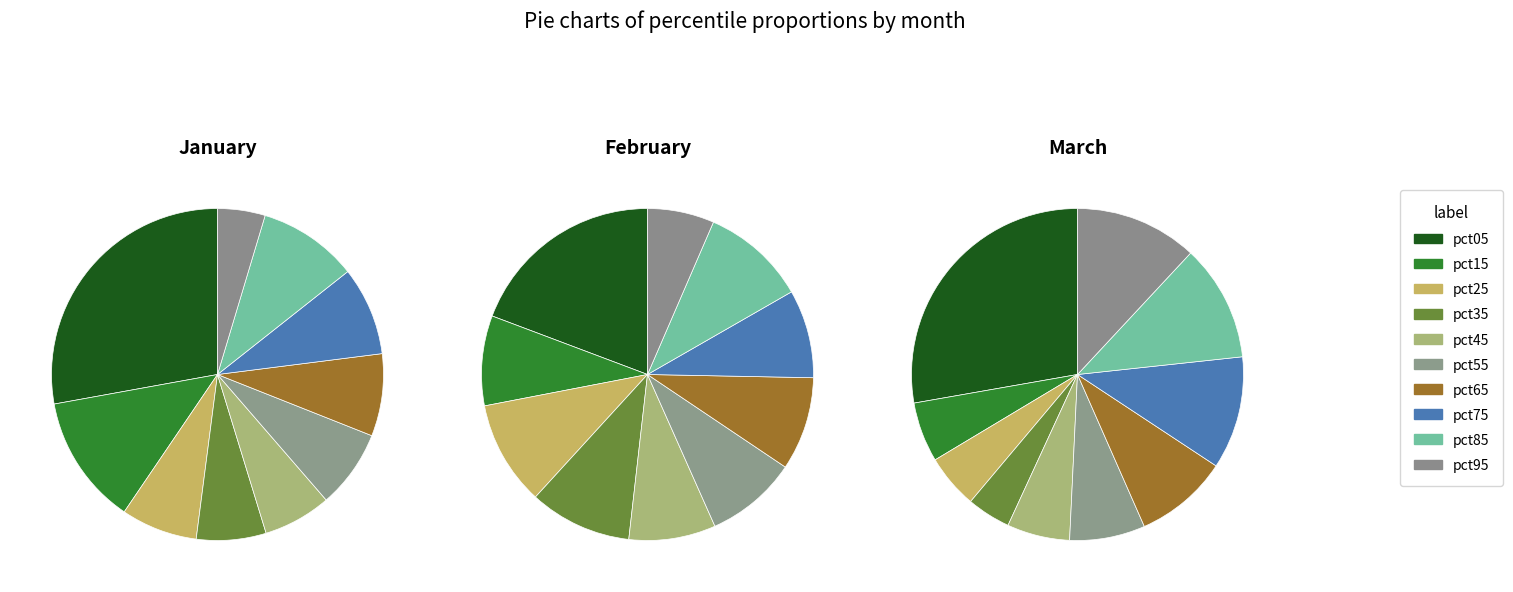

Does any single category account for the majority?

No